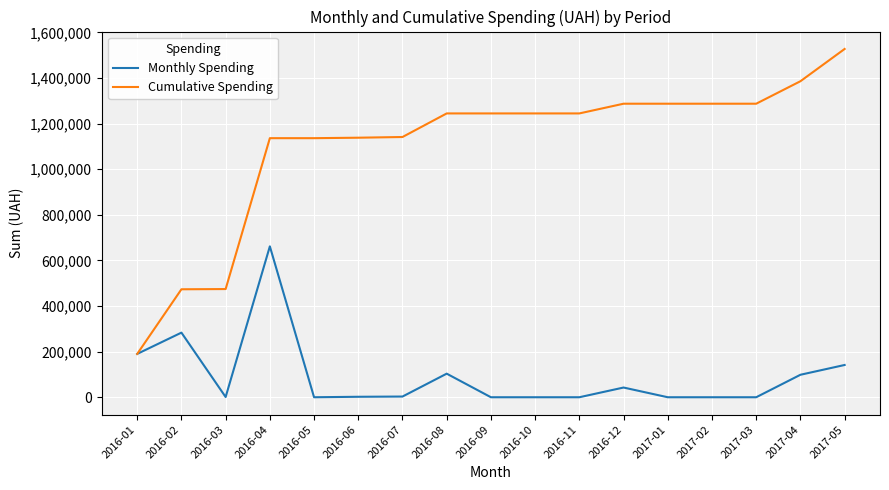

Where is Monthly Spending nearest to the value 330837?

2016-02